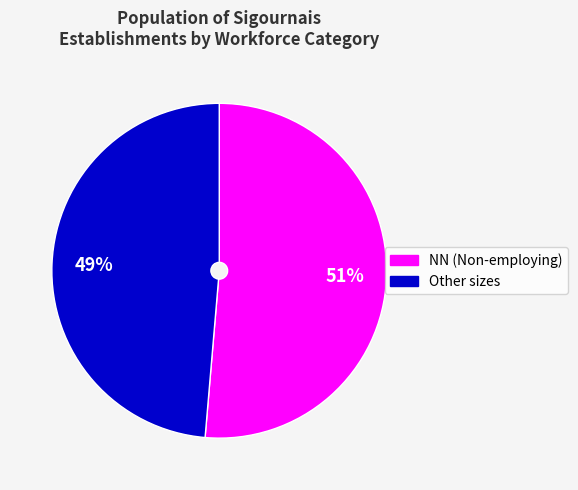

To the nearest percent, what is the average slice percentage?

50%